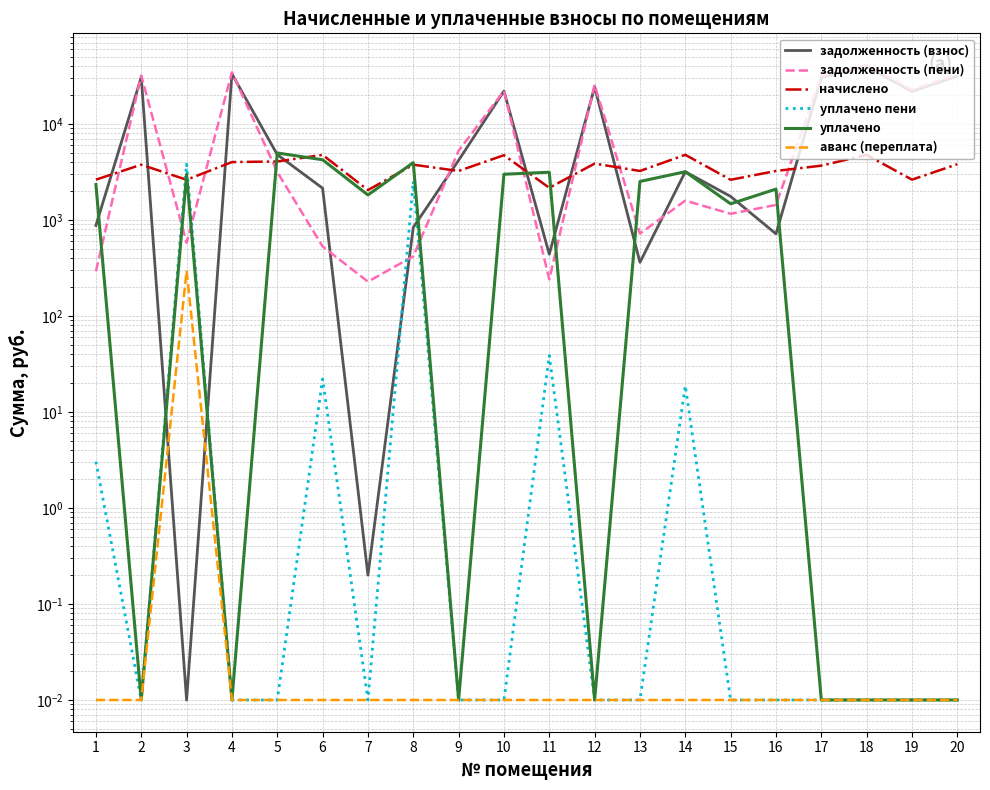

Which series has the largest total across all categories?

задолженность (пени)